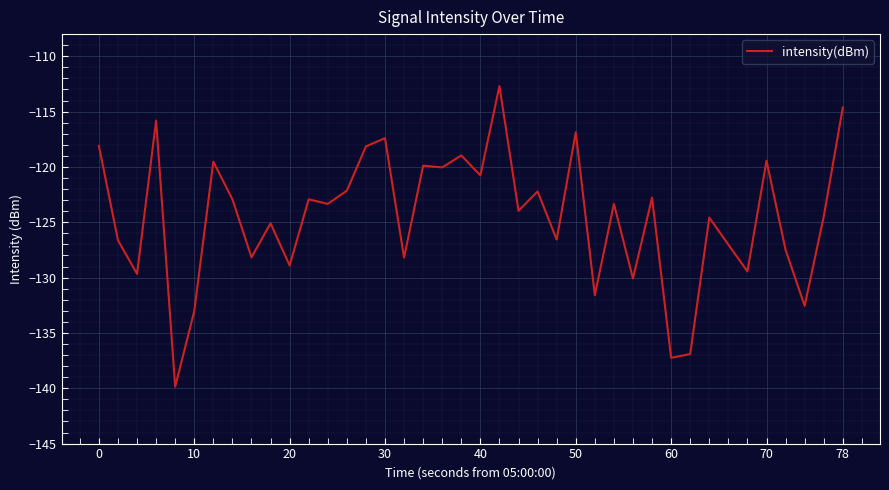

What is the maximum value shown in the chart?

-112.7